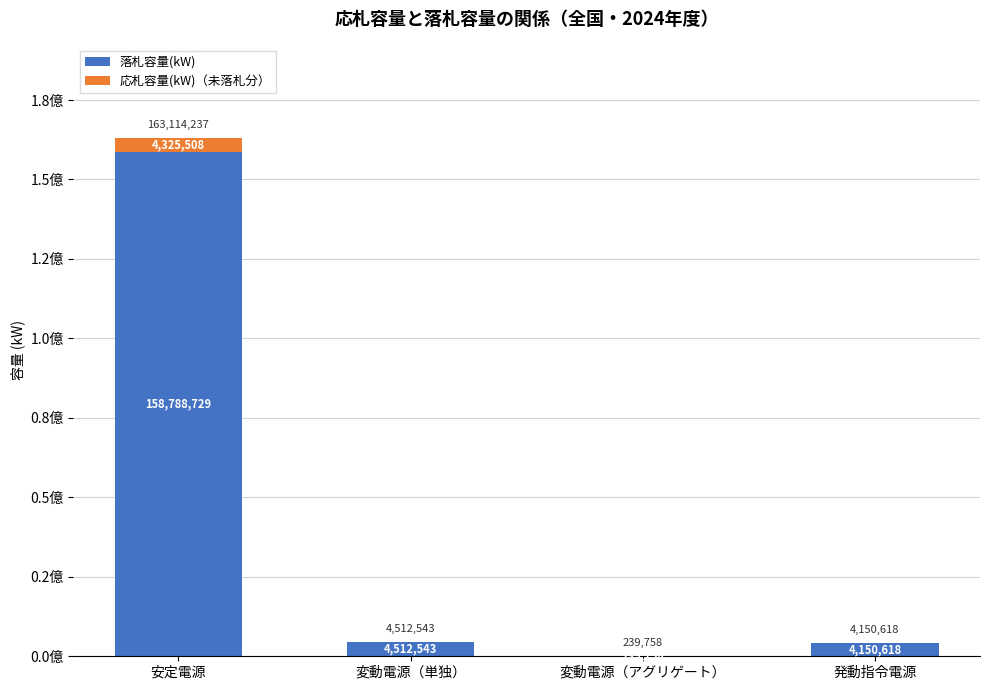

What is the sum of all 応札容量(kW)（未落札分） values?

4325508